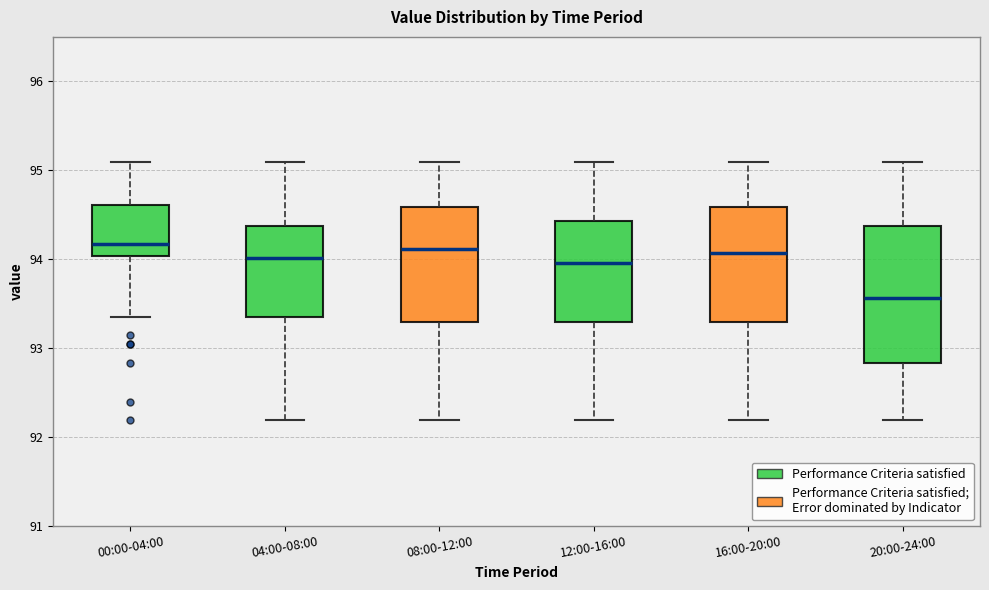

Reading left to right, read every box against the y-axis: the position of its median line, the range the box covers, and the ends of its whiskers. The values are not printed on the chart, so give them approximately, as read against the axis.

00:00-04:00: median 94.2, box 94.0 to 94.6, whiskers 93.4 to 95.1
04:00-08:00: median 94.0, box 93.4 to 94.4, whiskers 92.2 to 95.1
08:00-12:00: median 94.1, box 93.3 to 94.6, whiskers 92.2 to 95.1
12:00-16:00: median 94.0, box 93.3 to 94.4, whiskers 92.2 to 95.1
16:00-20:00: median 94.1, box 93.3 to 94.6, whiskers 92.2 to 95.1
20:00-24:00: median 93.6, box 92.8 to 94.4, whiskers 92.2 to 95.1